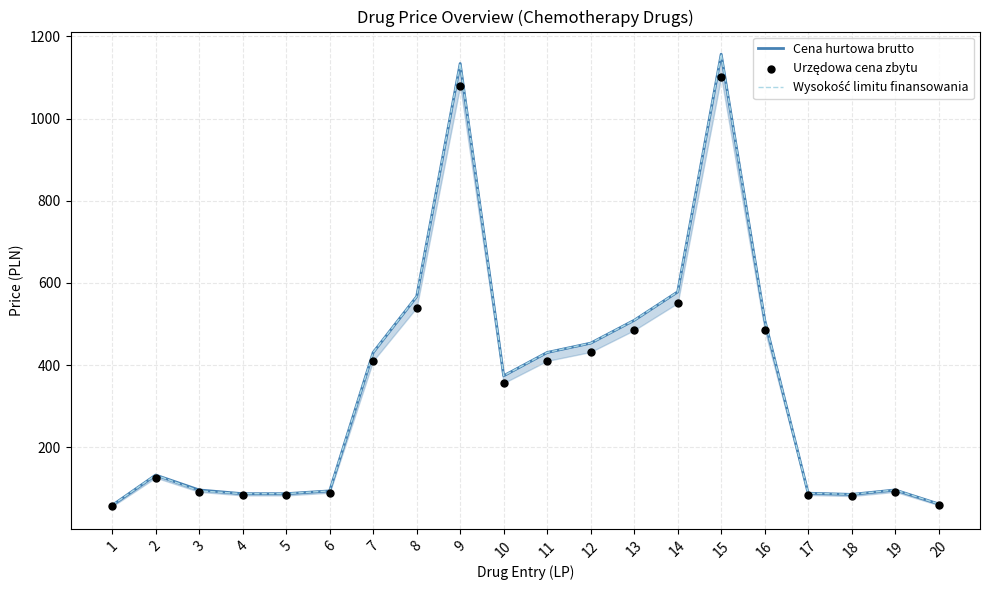

Which series has the largest Y range (max minus min)?

Cena hurtowa brutto